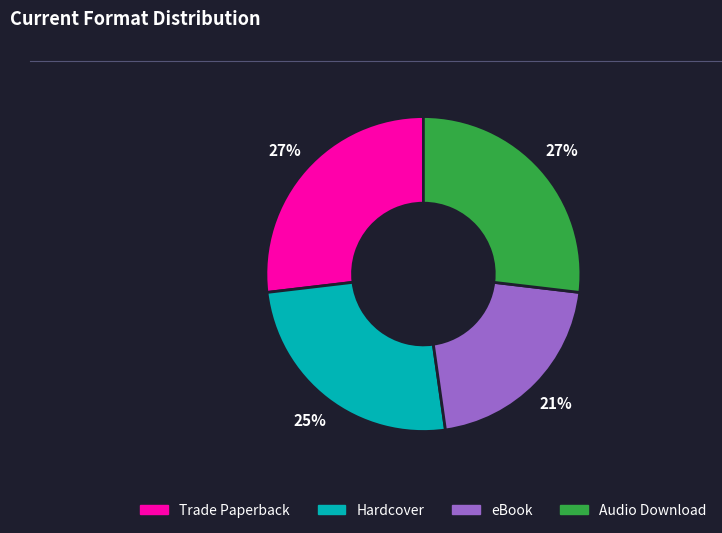

Which slice is the smallest?

eBook